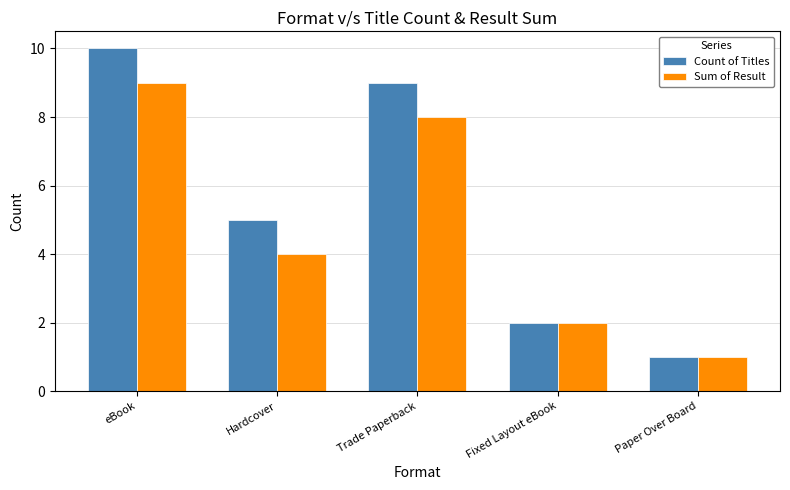

What is the greatest value displayed?

10